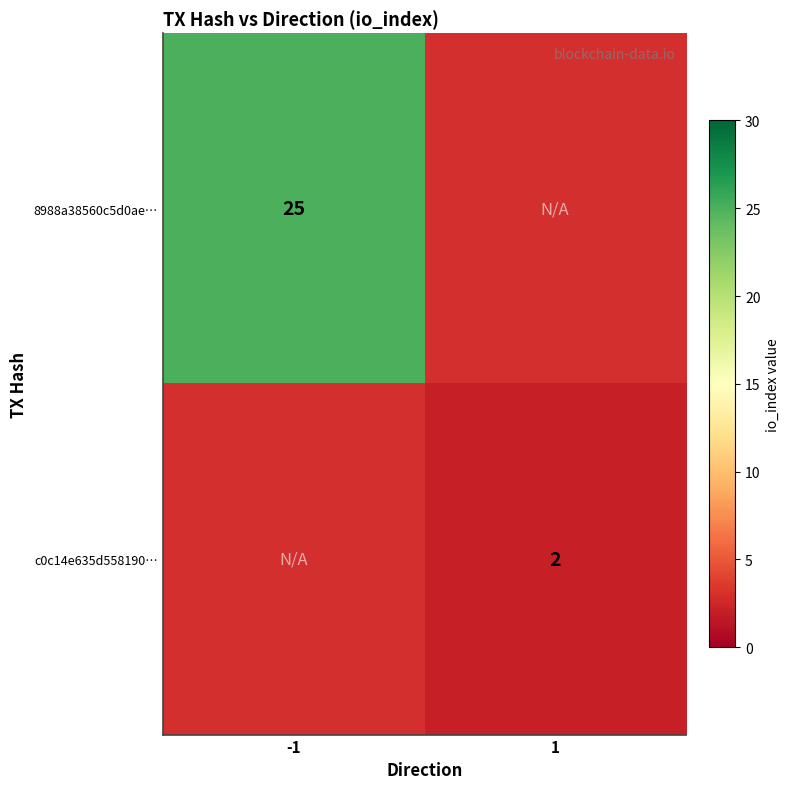

At which category is the sum across all series the highest?

-1